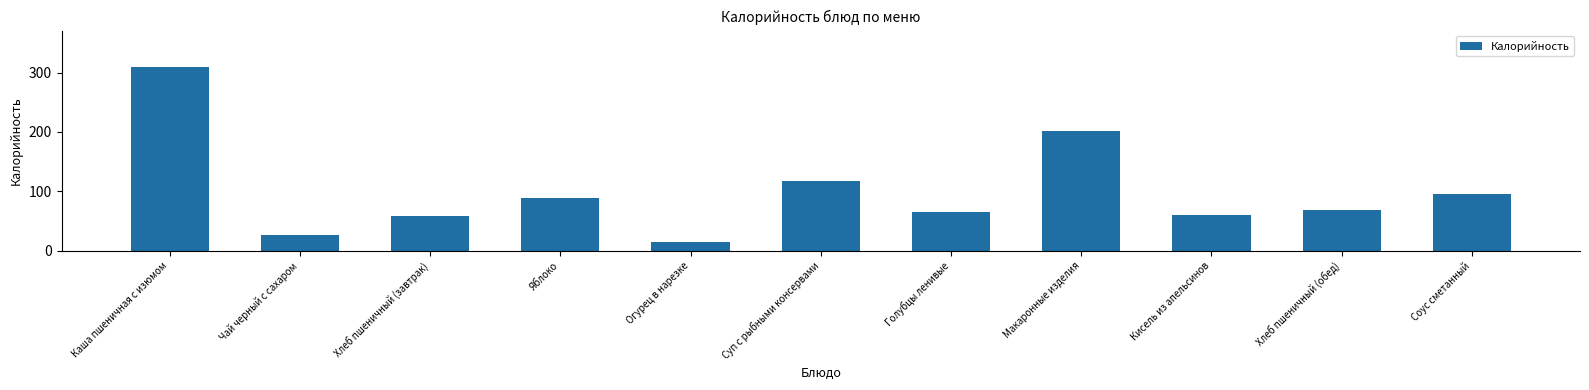

True or false: the data shows 59 at Хлеб пшеничный (завтрак).

True